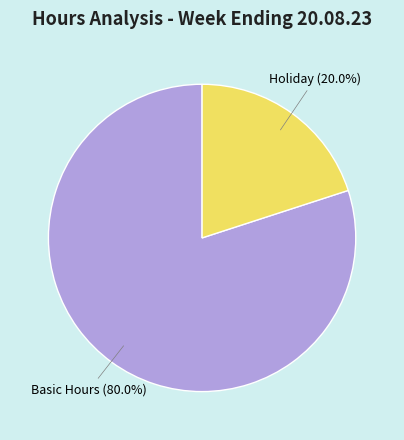

What percentage do Basic Hours and Holiday together represent?

100.0%